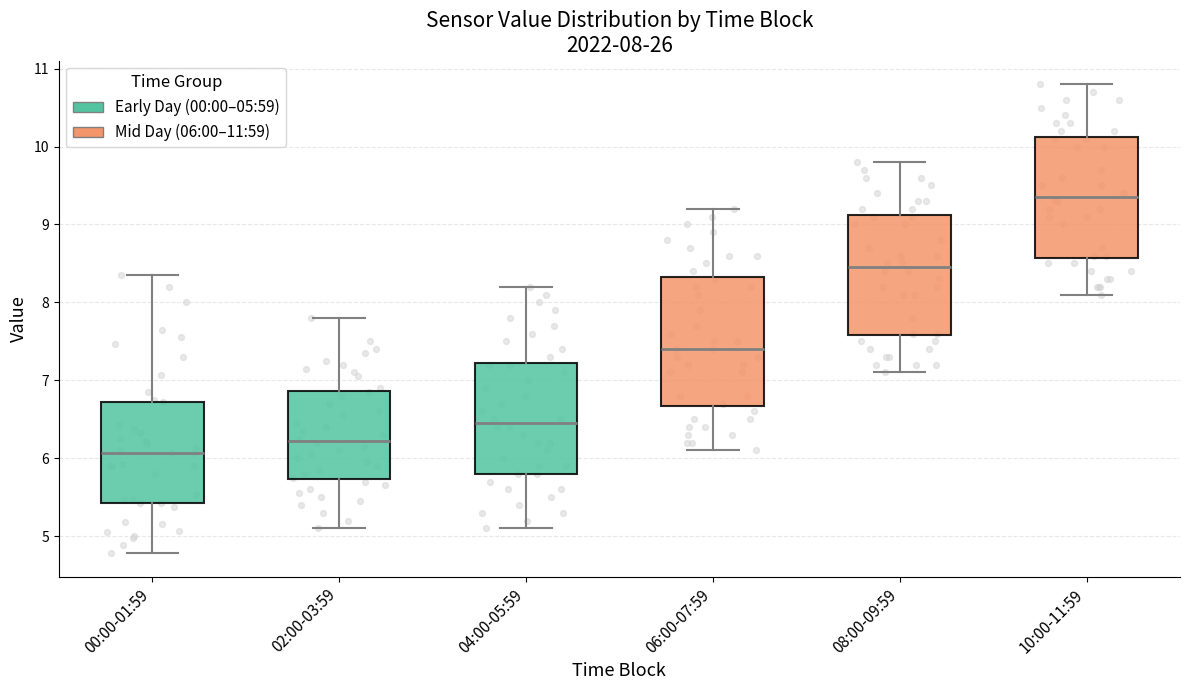

Comparing the boxes themselves (not the whiskers), which one is the tallest?

06:00-07:59